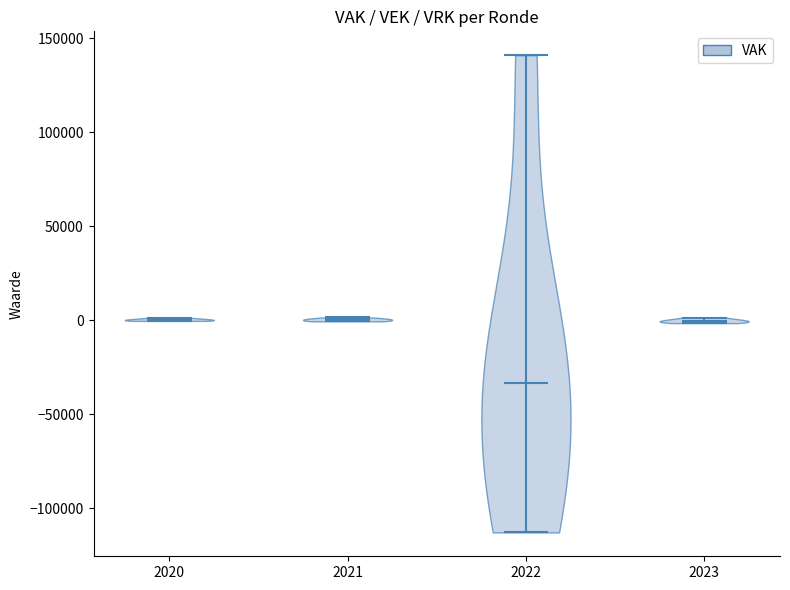

Reading left to right, read every violin against the y-axis: where its median line is, and the lowest and highest points it reaches. The values are not printed on the chart, so give them approximately, as read against the axis.

2020: median line 0, lowest point 0, highest point 0
2021: median line 0, lowest point 0, highest point 0
2022: median line -35000, lowest point -115000, highest point 140000
2023: median line 0, lowest point 0, highest point 0